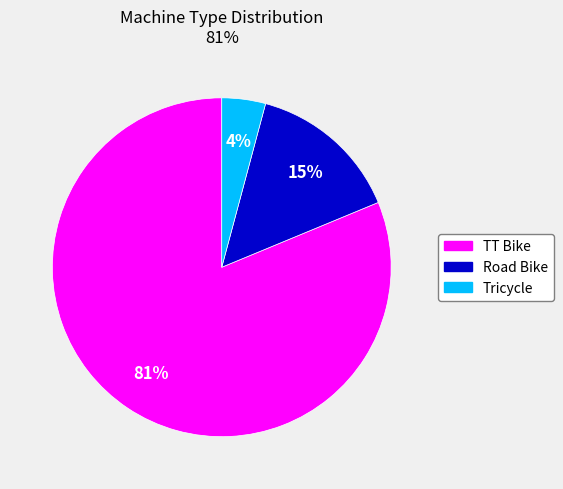

Count the number of slices in the pie.

3